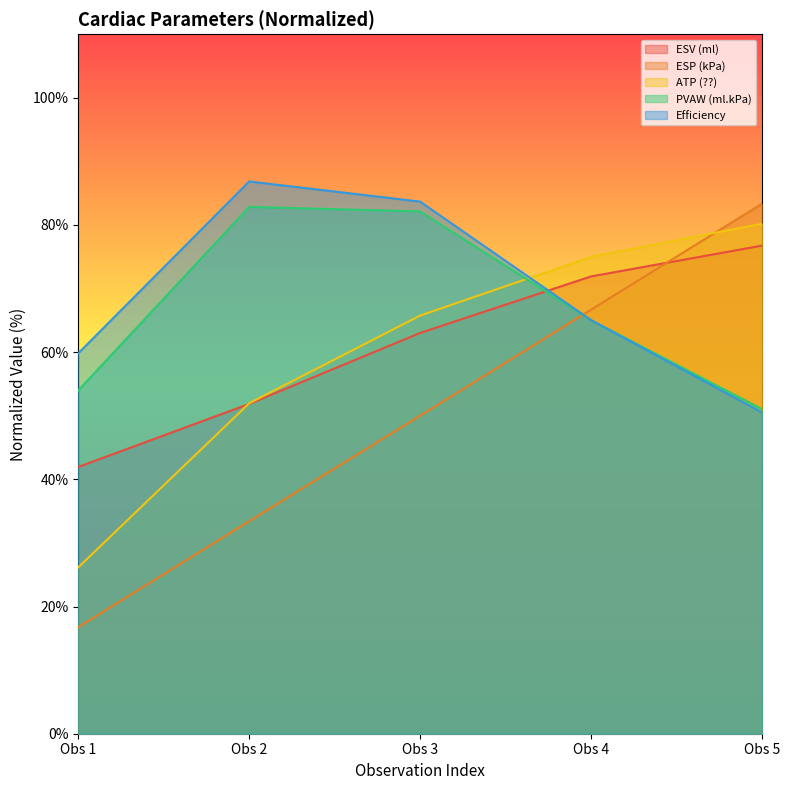

How many data points in Efficiency are less than 65?

2